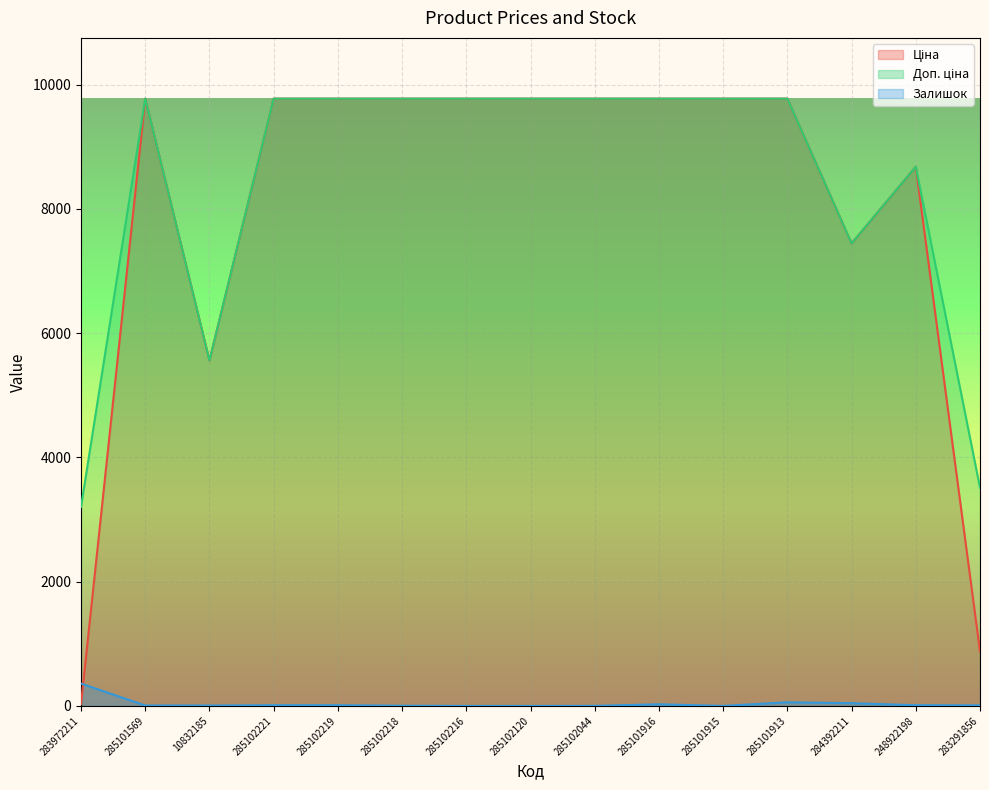

Between 248922198 and 285101916, which is larger?

285101916